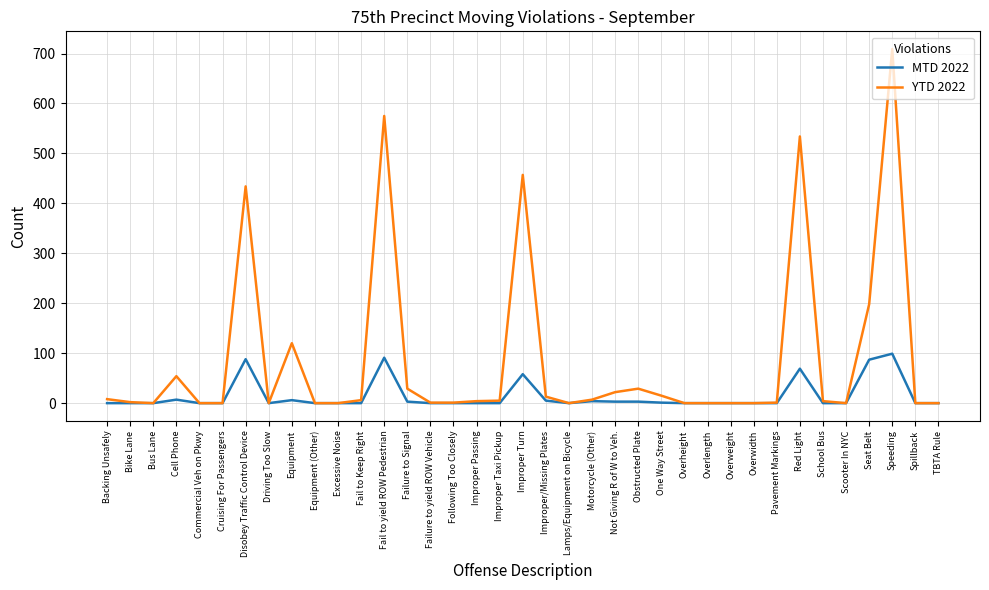

What is the difference between the maximum and minimum values in the YTD 2022 series?

709